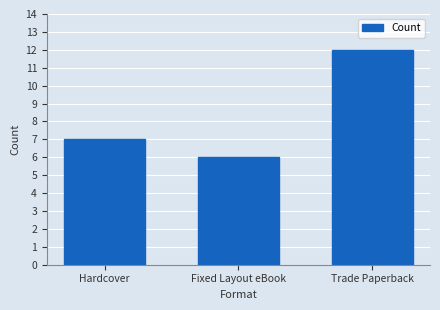

How many categories are shown in the chart?

3